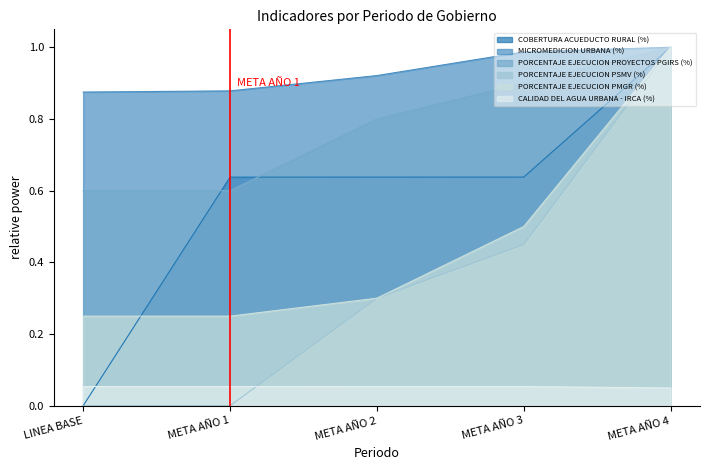

Does the chart have visible grid lines?

No